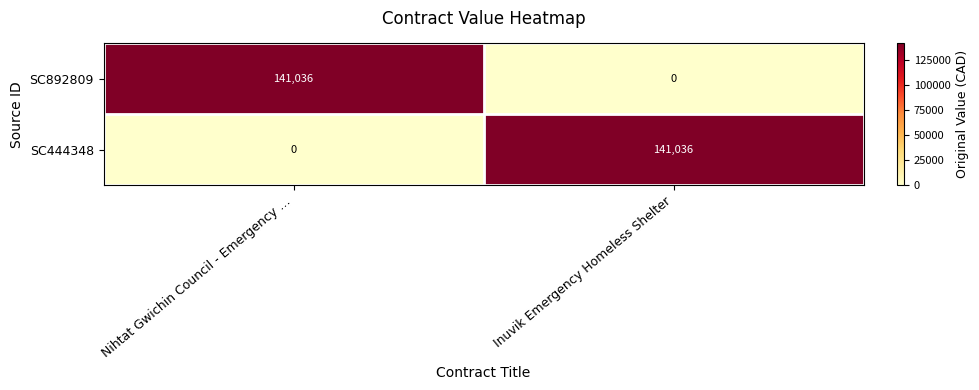

At how many categories does at least one series exceed 14910?

2